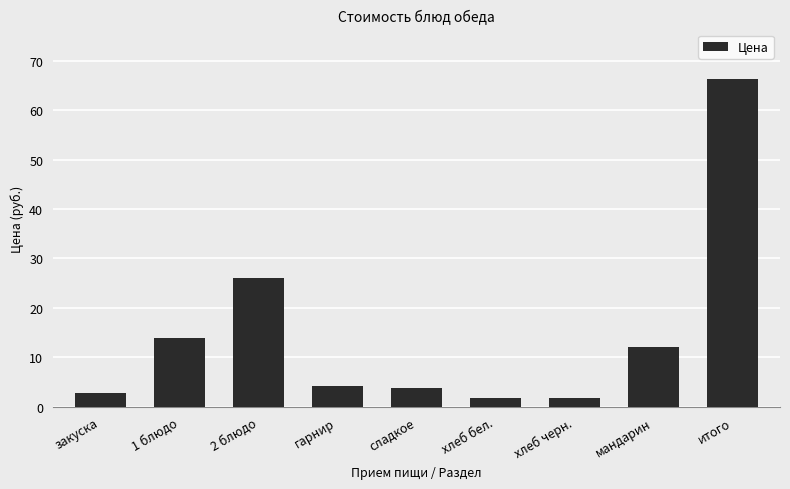

Are the bars horizontal?

No